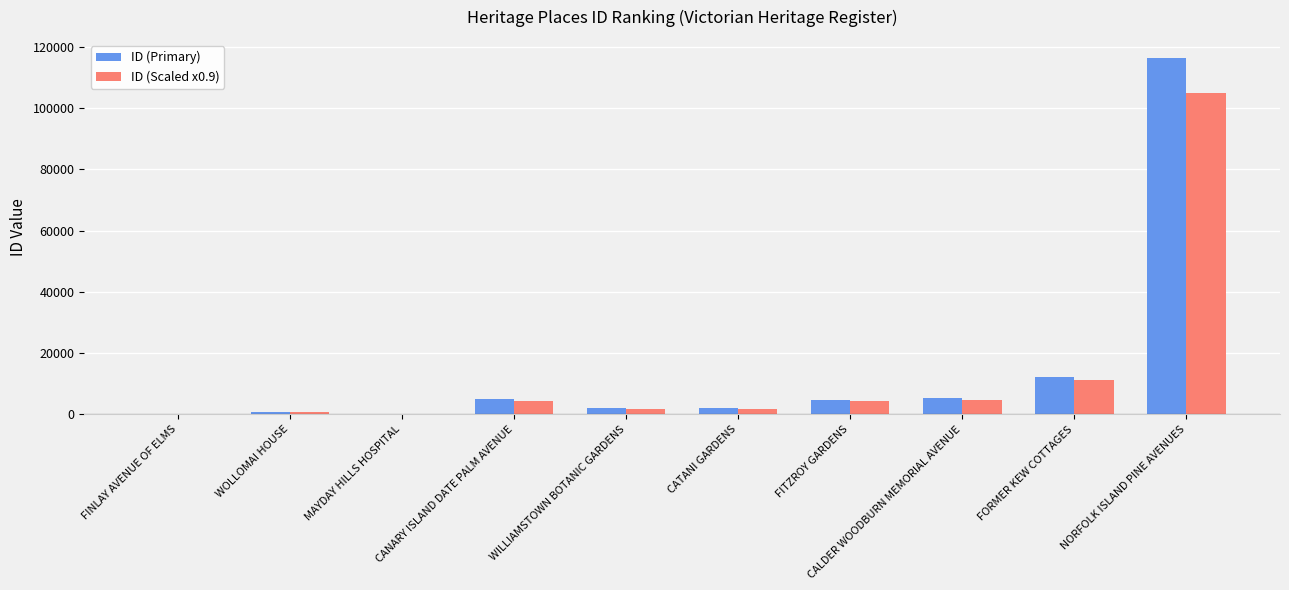

Is it true that ID (Primary) equals 4920.0 at CANARY ISLAND DATE PALM AVENUE?

True